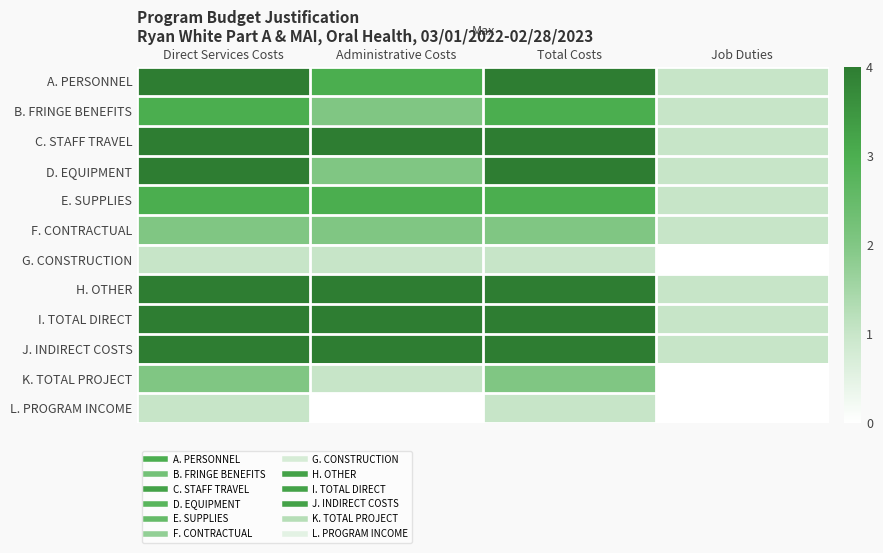

At which category is the sum across all series the highest?

Direct Services Costs